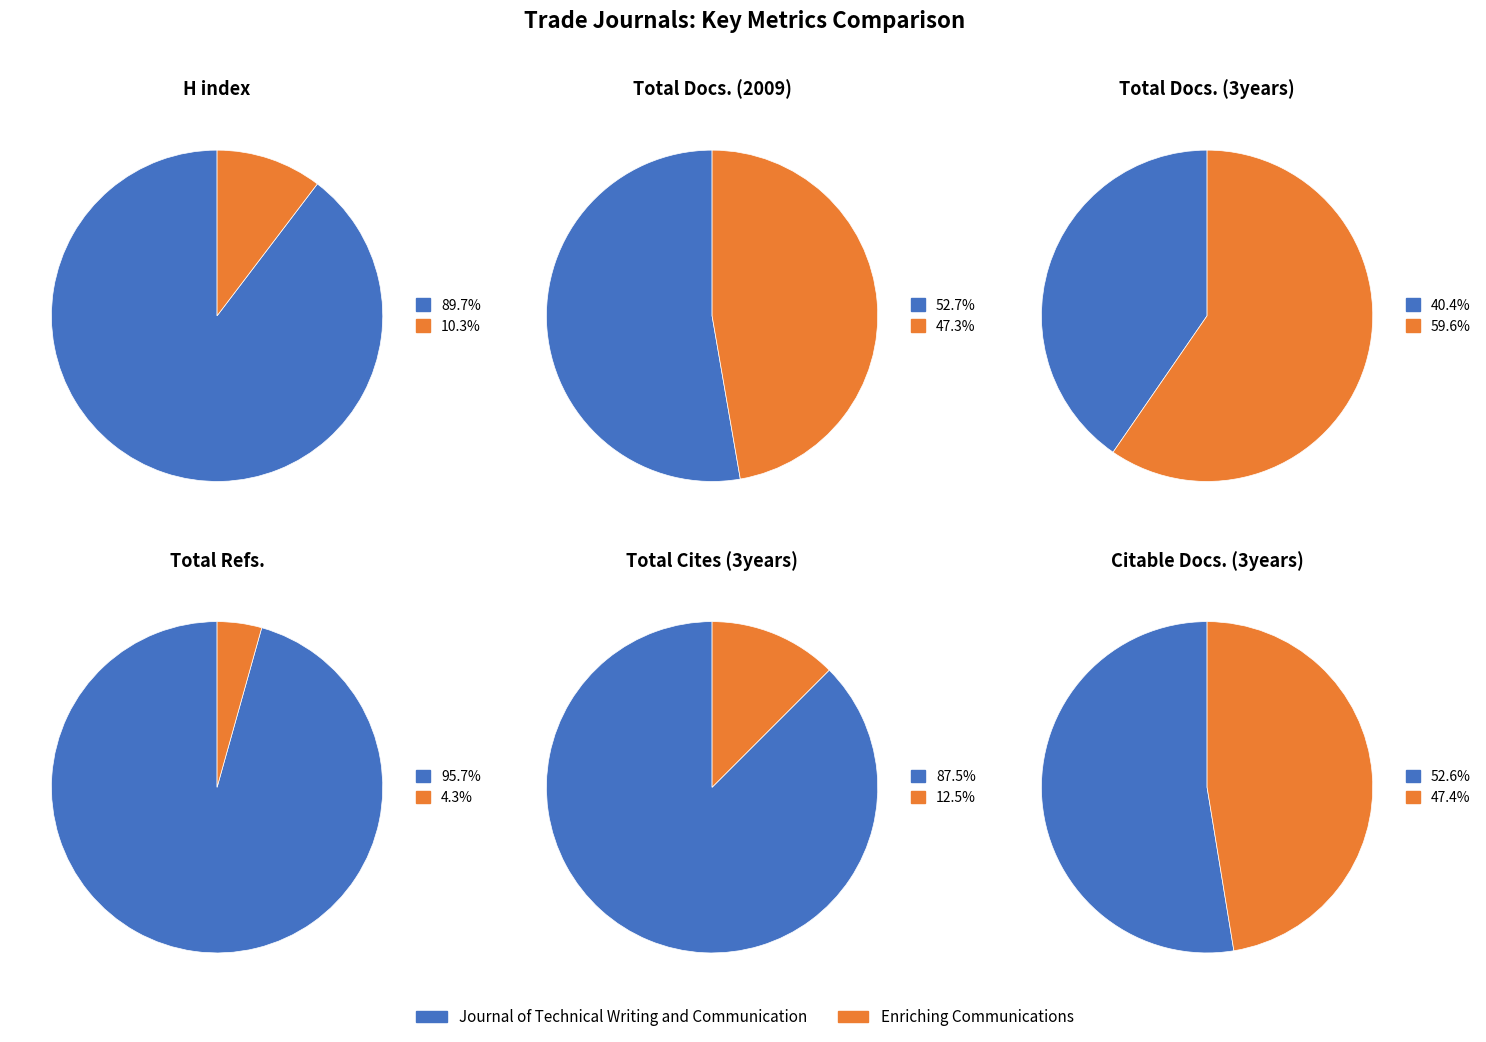

How many segments does this pie chart have?

2